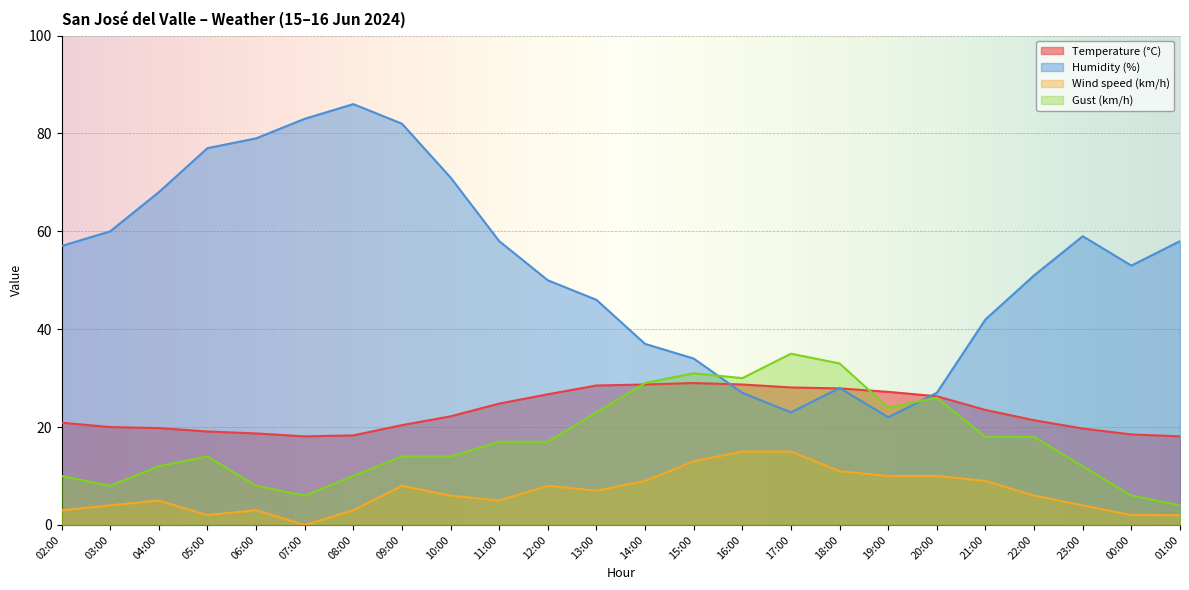

Between 13:00 and 18:00, which series saw the biggest shift?

Humidity (%)